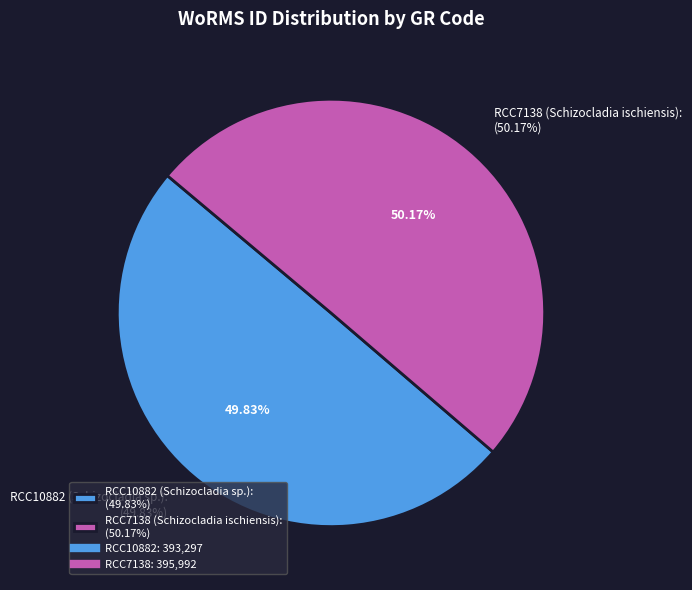

True or false: RCC10882 accounts for 40% of the total.

False